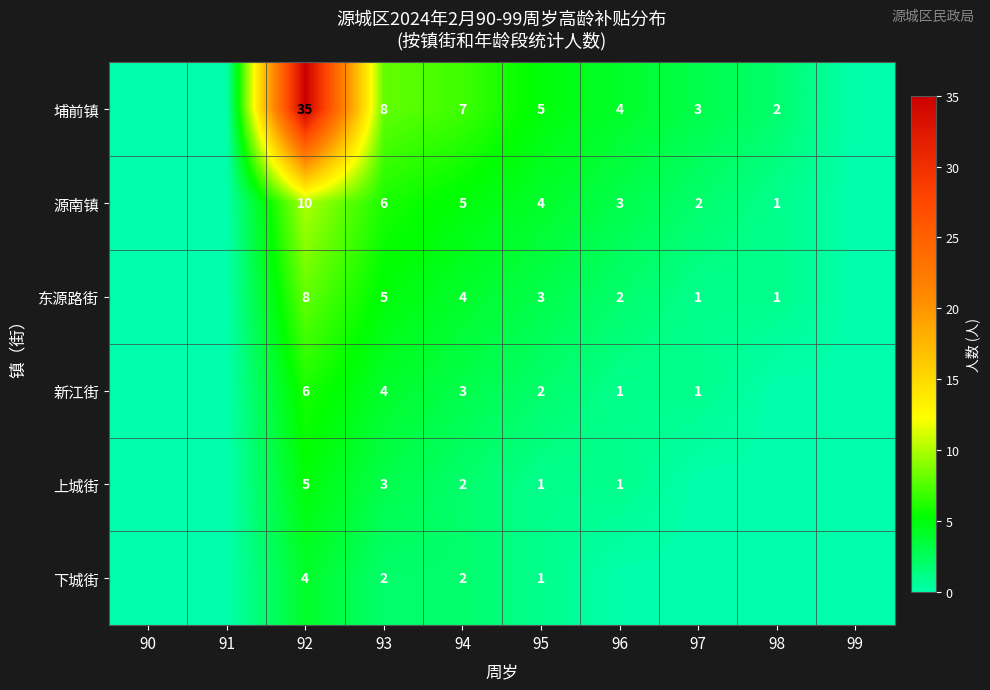

Is it true that 东源路街 equals 2 at 96?

True